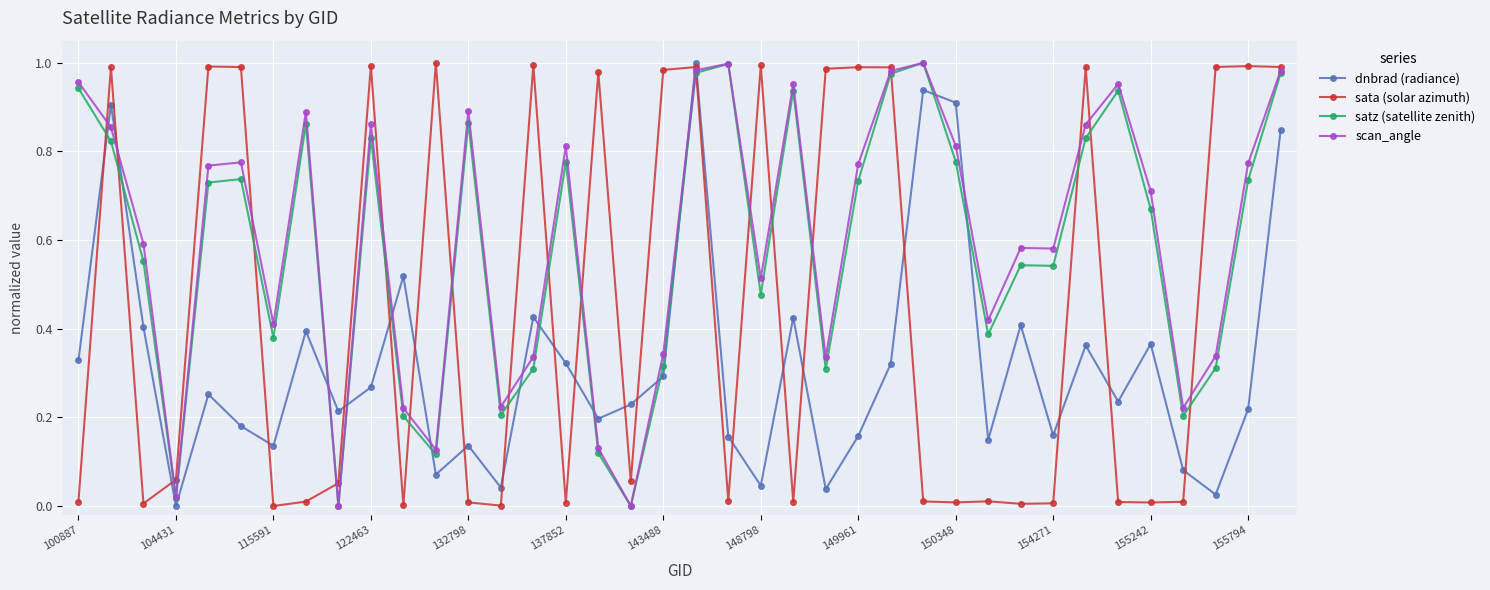

How many interior local valleys does the dnbrad (radiance) series have?

12